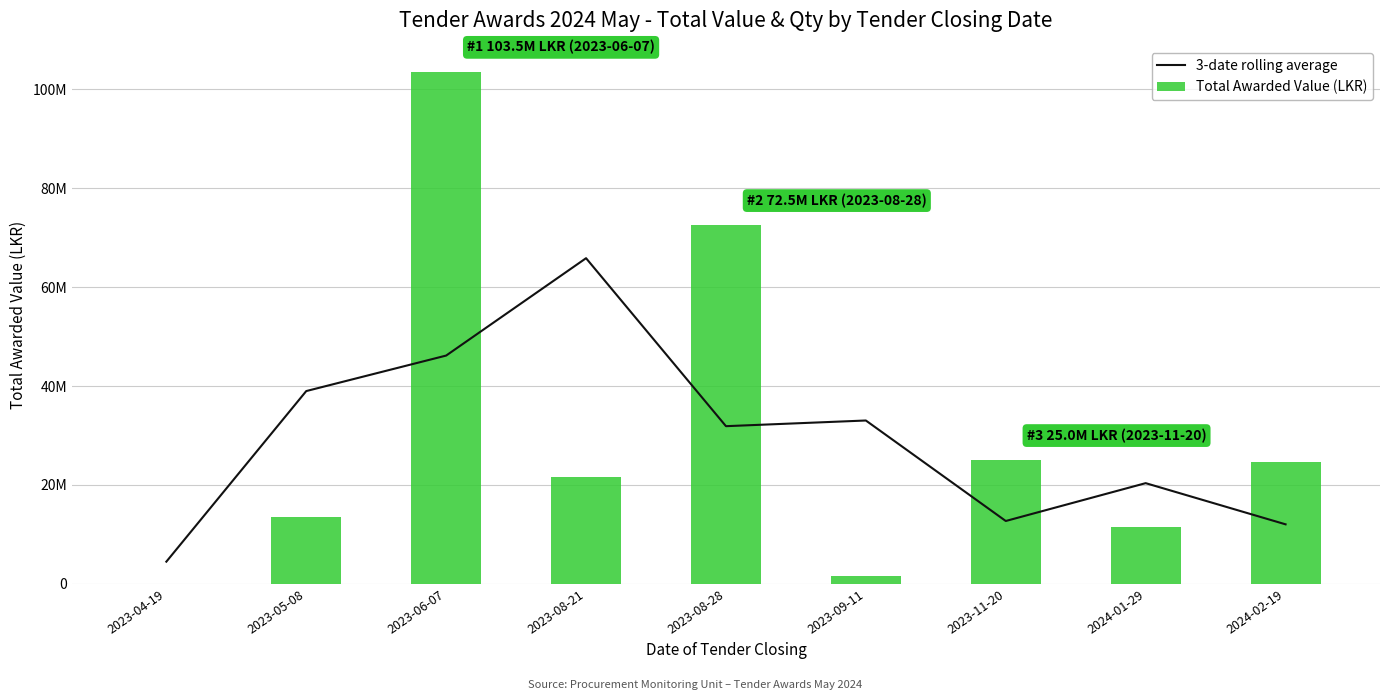

List the series in order of their overall mean, highest first.

Total Awarded Value (LKR), 3-date rolling average